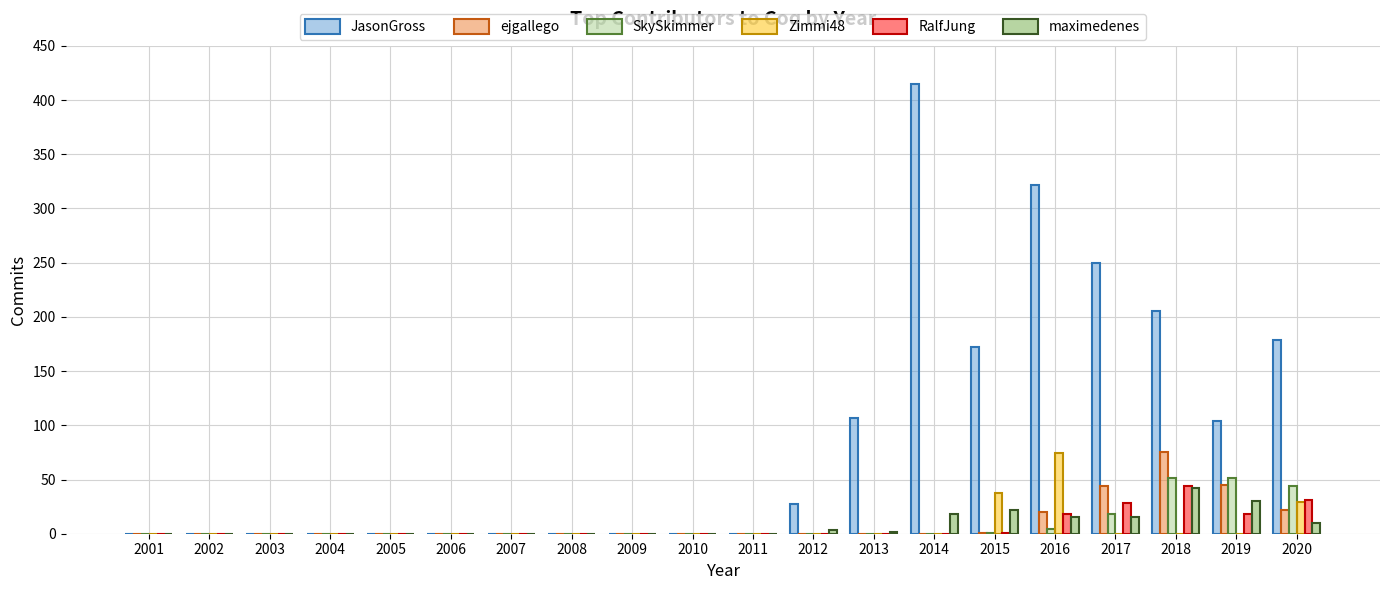

What is the sum of the SkySkimmer values at 2019 and 2007?

51